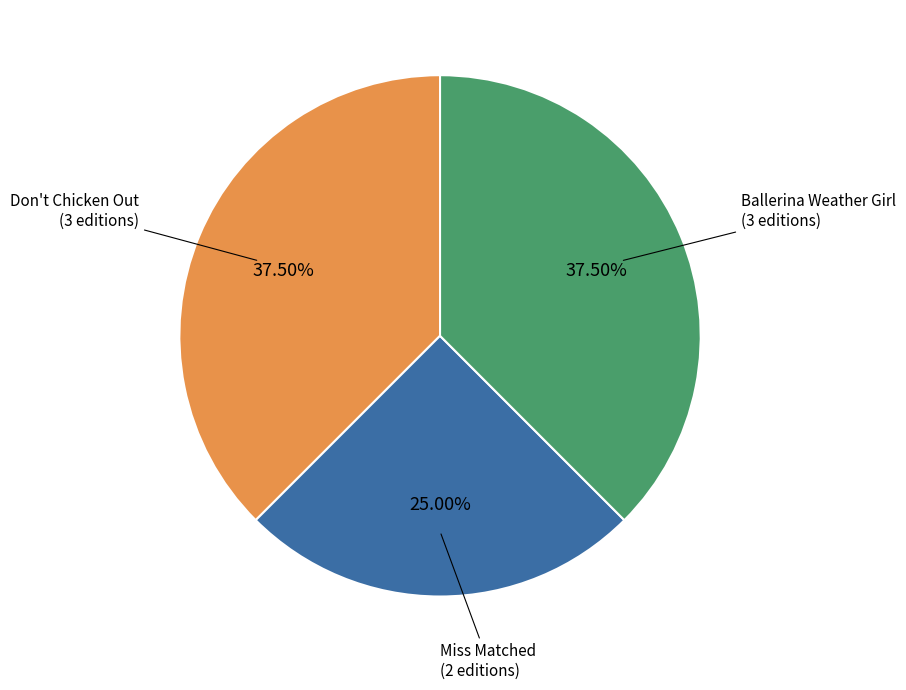

Do Ballerina Weather Girl (3 editions) and Miss Matched (2 editions) together represent more than half of the pie?

Yes